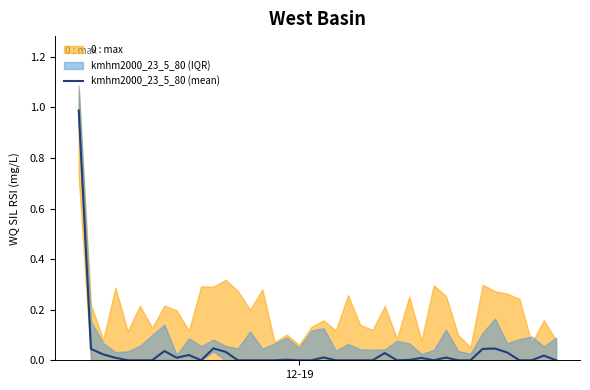

What is the maximum value for kmhm2000_23_5_80 (mean)?

1.0